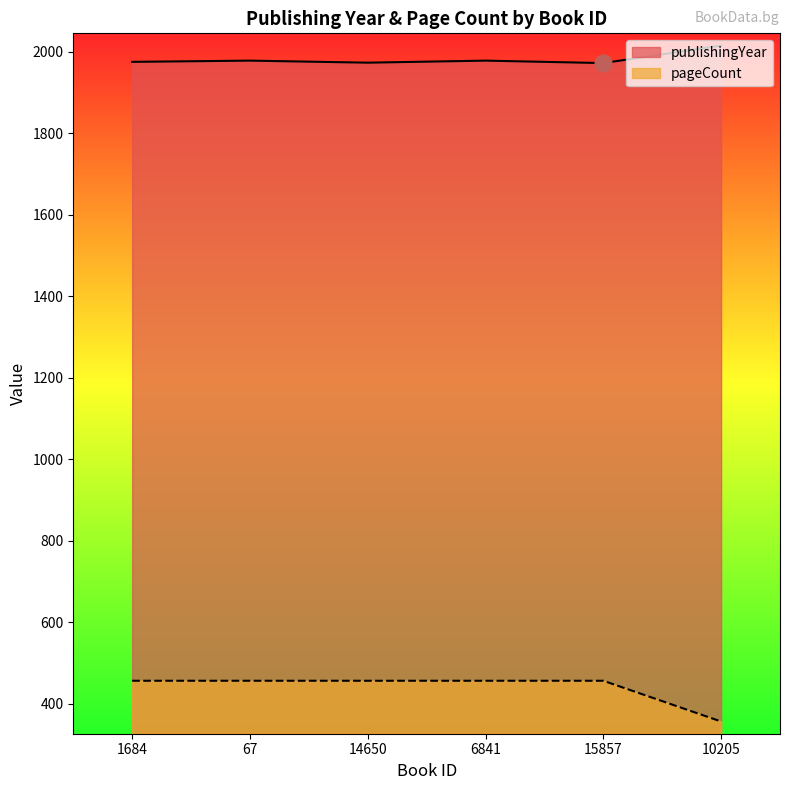

What position from the left is 1684?

1